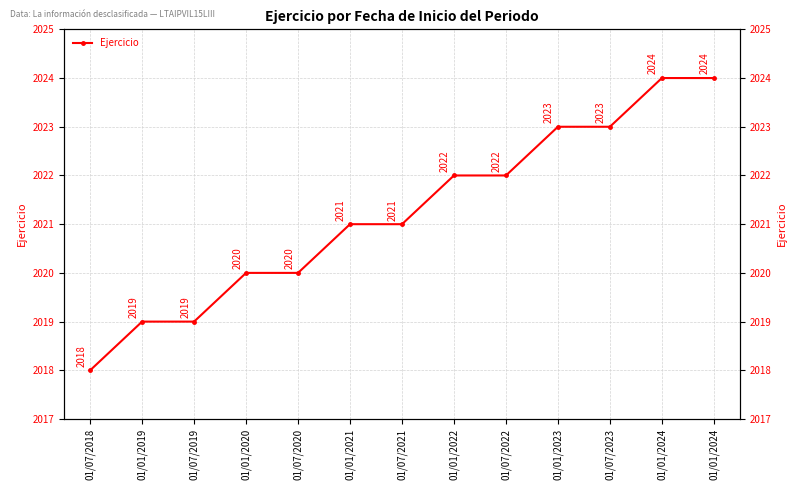

What is the label of the 6th point from the left?

01/01/2021